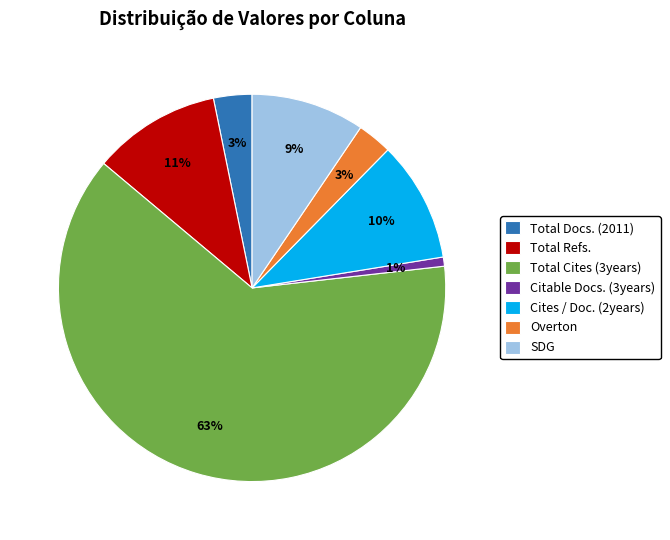

Which category has the biggest portion of the pie?

Total Cites (3years)